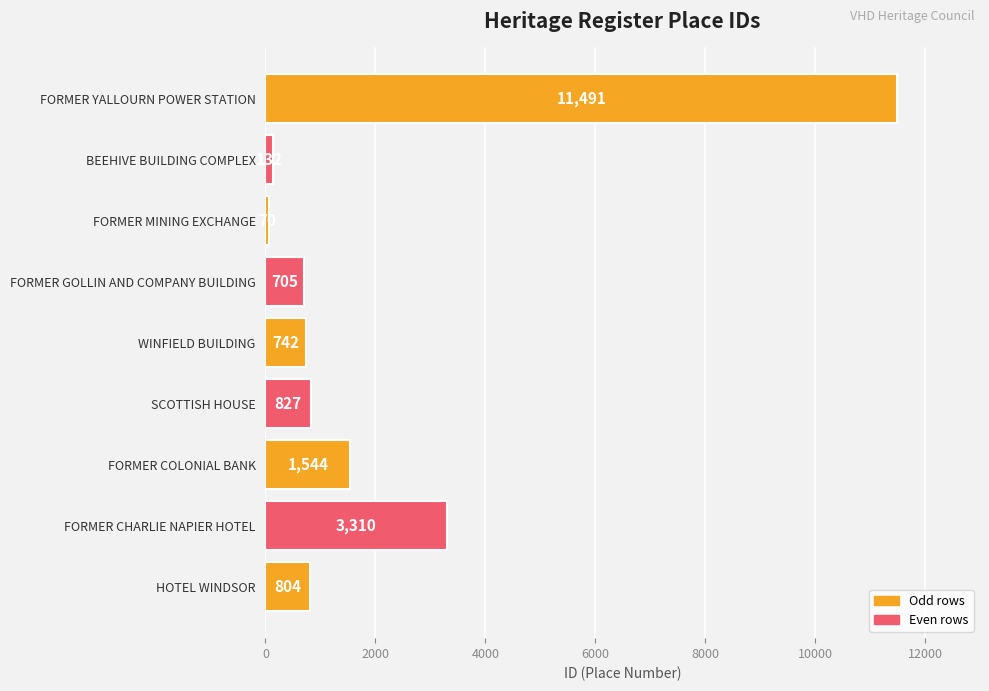

Reading top to bottom, list all the values displayed in this chart.

11491	132	70	705	742	827	1544	3310	804